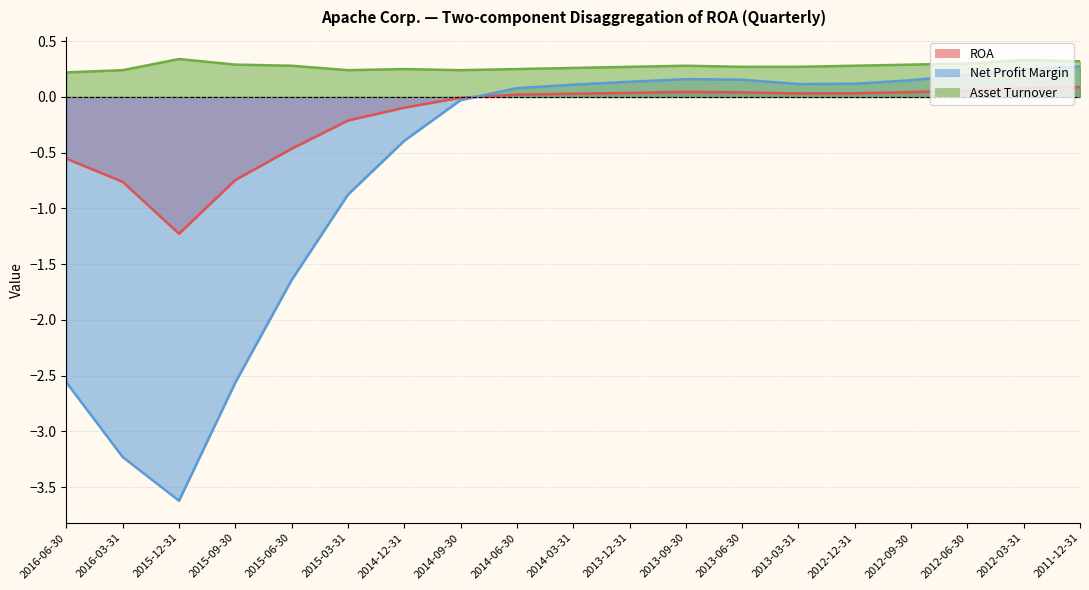

Read the ROA value at 2015-09-30.

-0.7